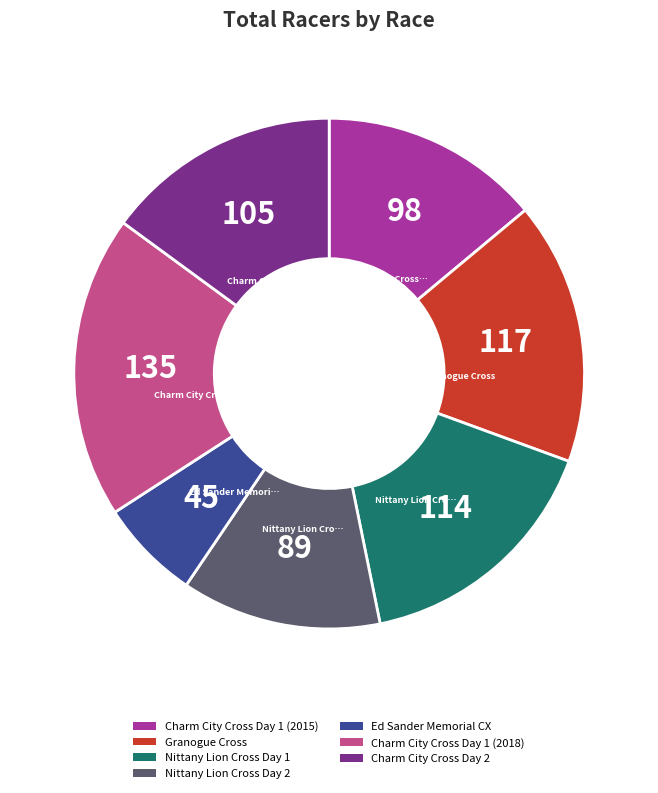

Is the sum of Charm City Cross Day 2 and Nittany Lion Cross Day 2 greater than half?

No